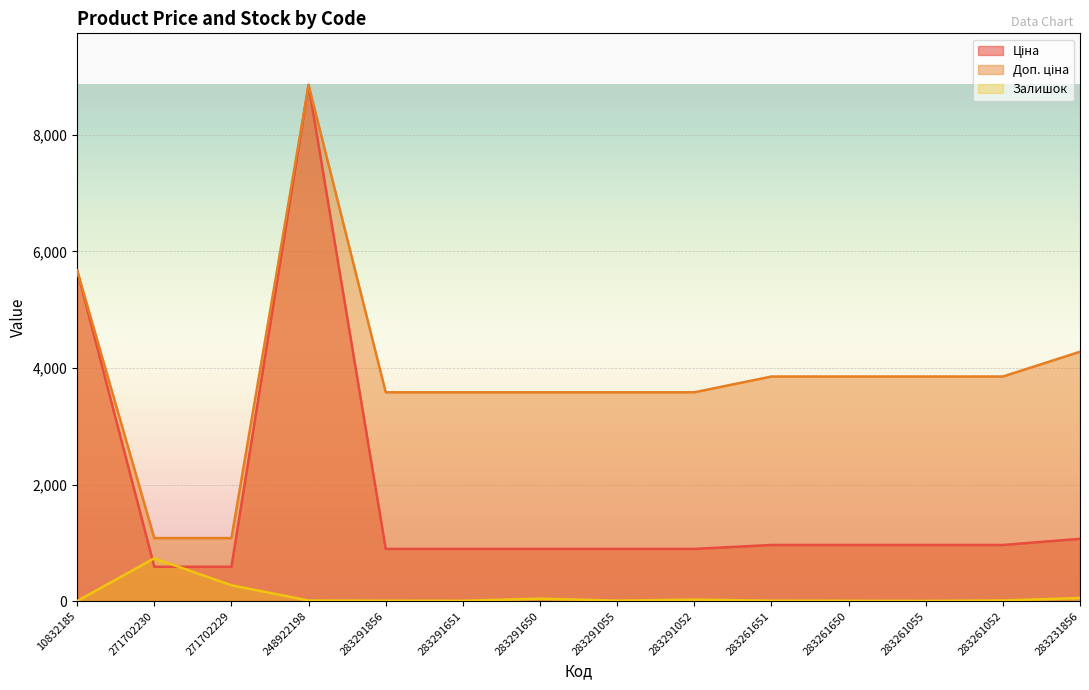

How many lines are shown in the chart?

3